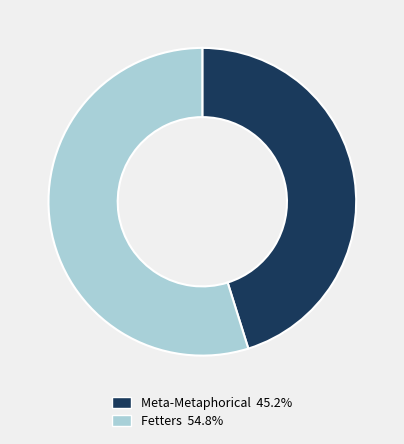

Which slice is the smallest?

Meta-Metaphorical